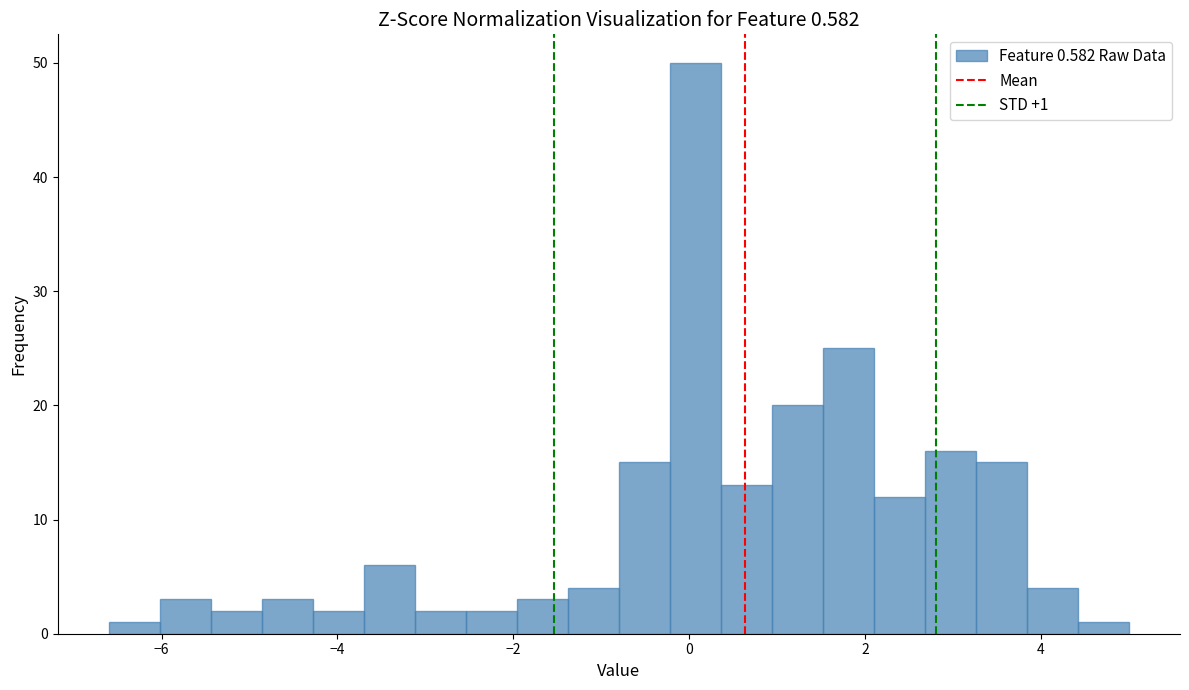

Read against the x-axis, roughly where is the centre of the tallest bar?

0.0